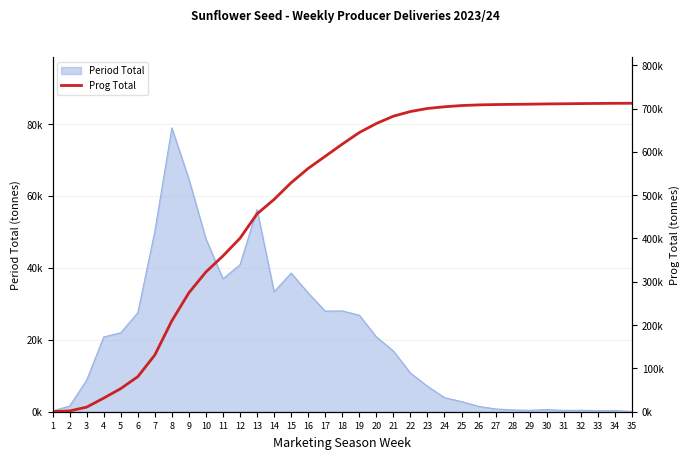

Reading left to right, extract all data points from this chart.

251	1818	10607	31383	53347	80864	130994	209909	274609	322687	359645	400534	456758	490104	528670	561694	589673	617710	644547	665374	682274	693036	700124	704037	706859	708361	709124	709616	710009	710612	710972	711386	711688	712028	712117